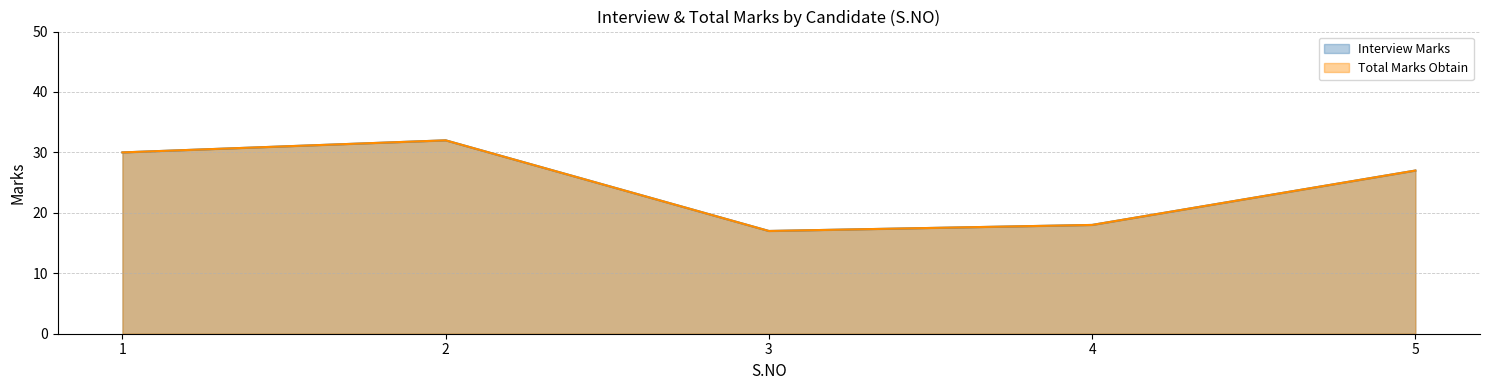

Reading left to right, transcribe all the data shown in this chart.

Interview Marks: 1=30	2=32	3=17	4=18	5=27
Total Marks Obtain: 1=30	2=32	3=17	4=18	5=27